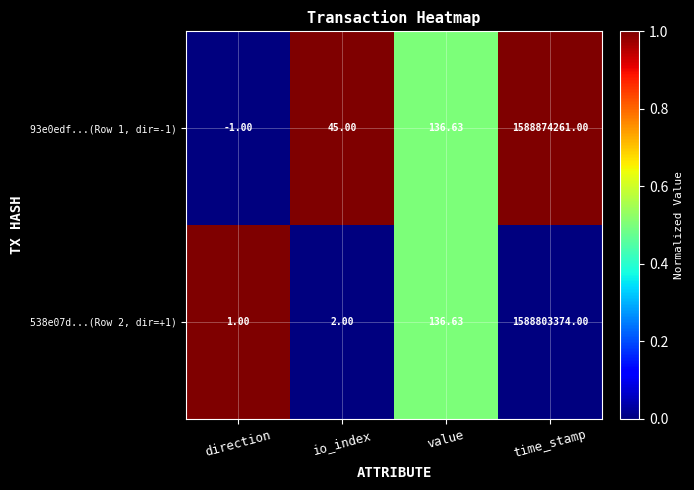

Rank the series by their average value, from lowest to highest.

538e07d...(Row 2, dir=+1), 93e0edf...(Row 1, dir=-1)